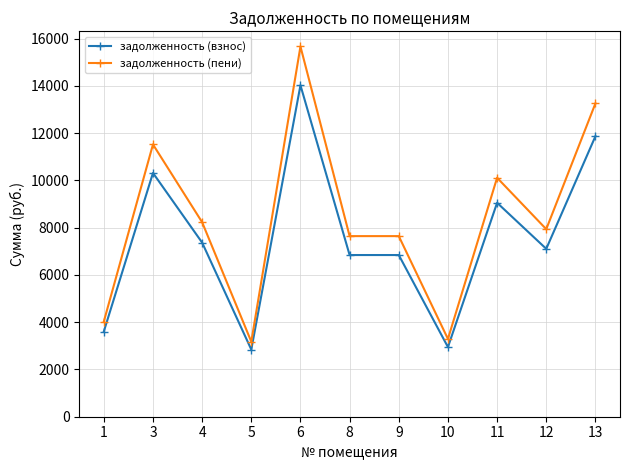

Does the chart have visible grid lines?

Yes